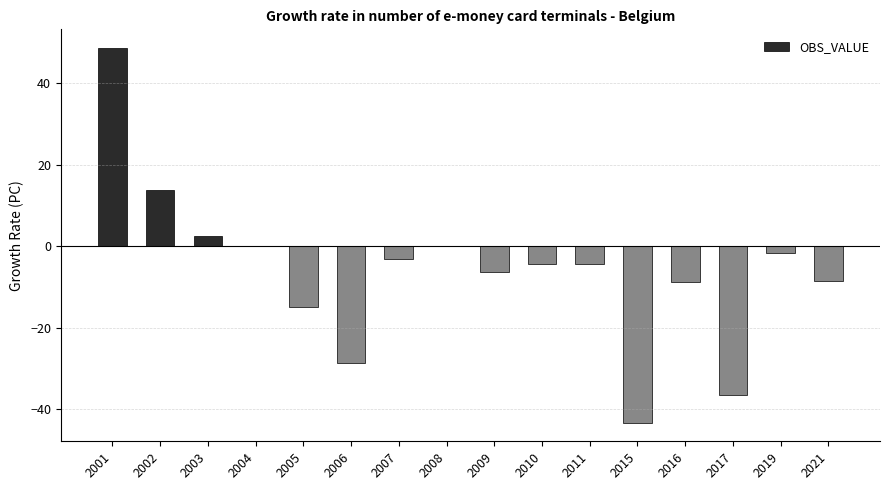

The value at 2010 is -4.4. True or false?

True